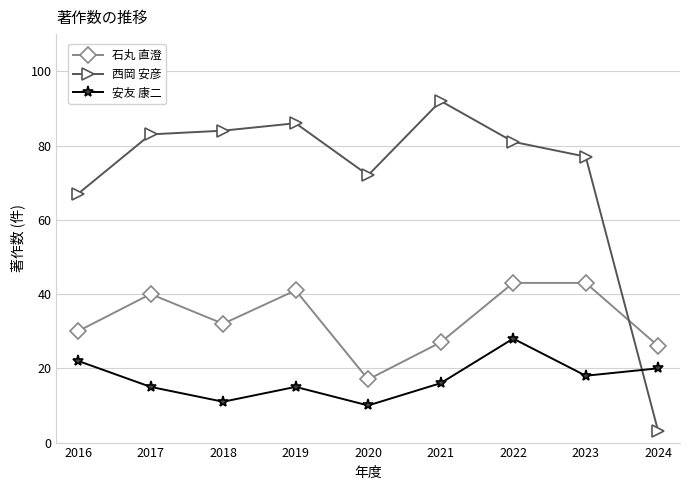

Reading left to right, list all the values displayed in this chart.

石丸 直澄: 2016=30	2017=40	2018=32	2019=41	2020=17	2021=27	2022=43	2023=43	2024=26
西岡 安彦: 2016=67	2017=83	2018=84	2019=86	2020=72	2021=92	2022=81	2023=77	2024=3
安友 康二: 2016=22	2017=15	2018=11	2019=15	2020=10	2021=16	2022=28	2023=18	2024=20